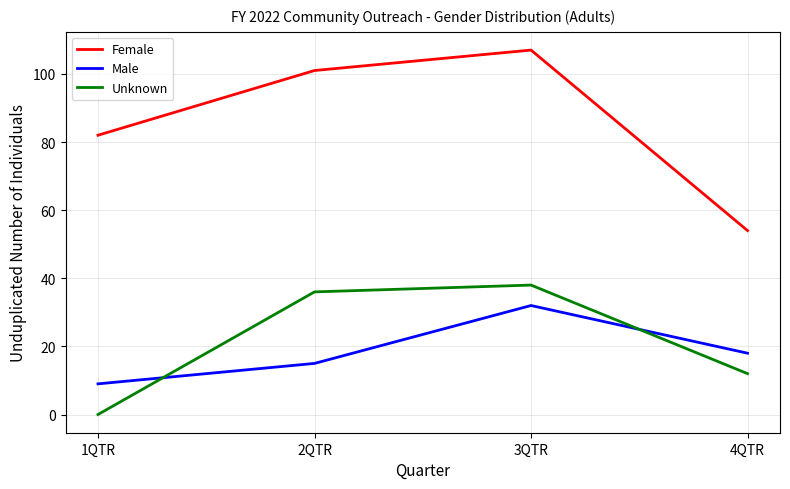

Reading left to right, extract all data points from this chart.

Female: 82	101	107	54
Male: 9	15	32	18
Unknown: 0	36	38	12